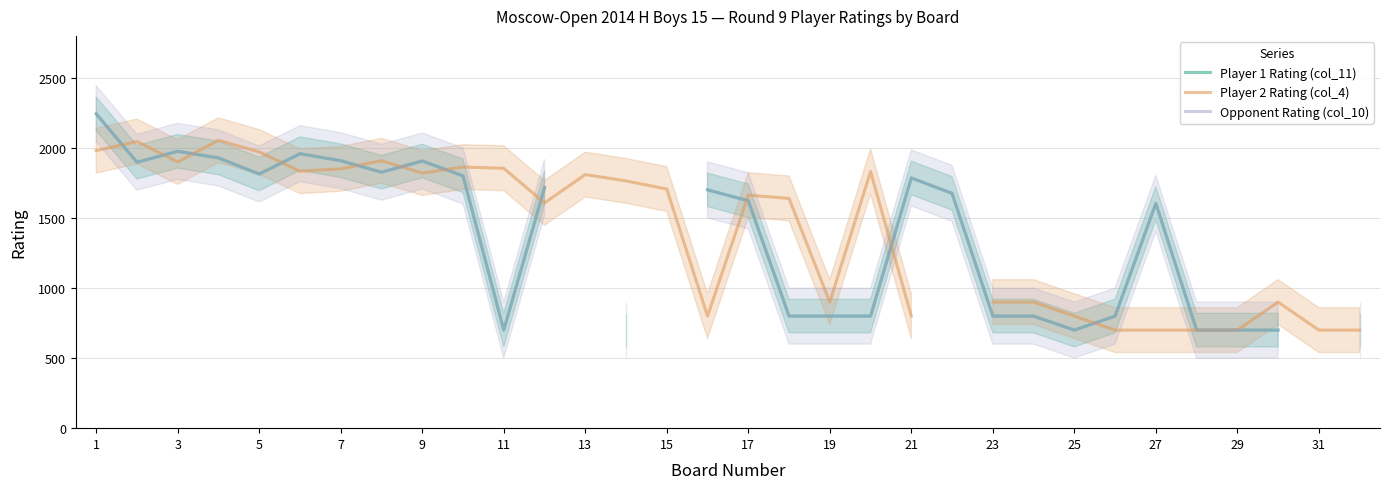

Between 31 and 16, which series saw the biggest shift?

Player 2 Rating (col_4)